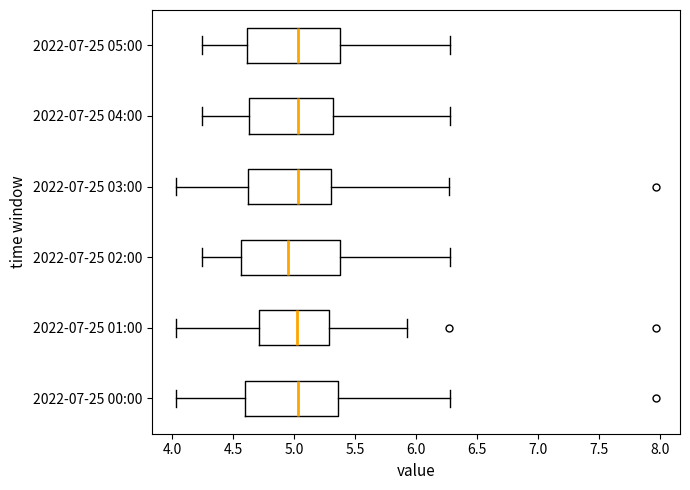

Where is the left edge of the box for 2022-07-25 05:00 on the x-axis? The values are not printed on the chart, so give them approximately, as read against the axis.

4.60